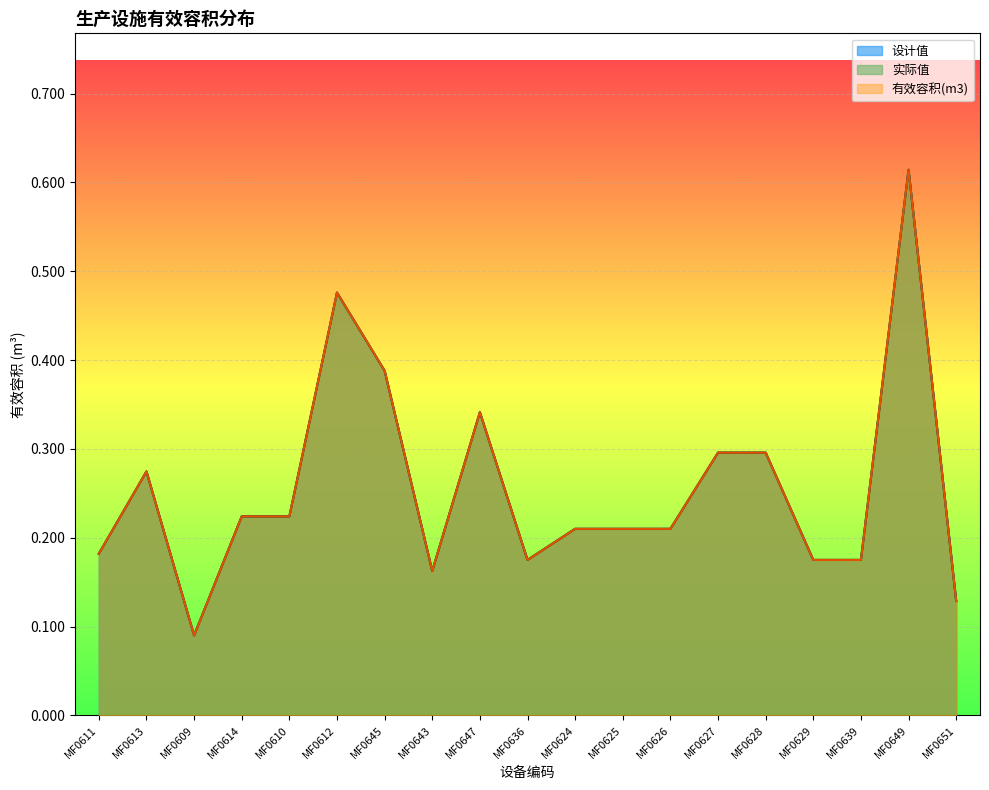

Where is 实际值 nearest to the value 0?

MF0609